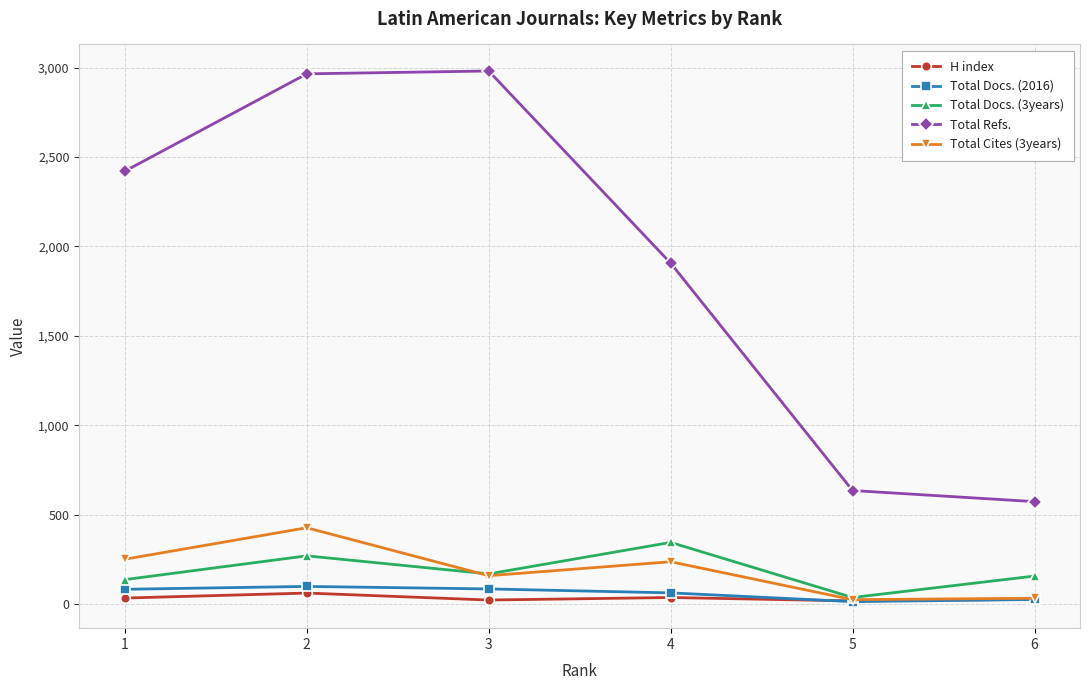

Which series has the largest total across all categories?

Total Refs.